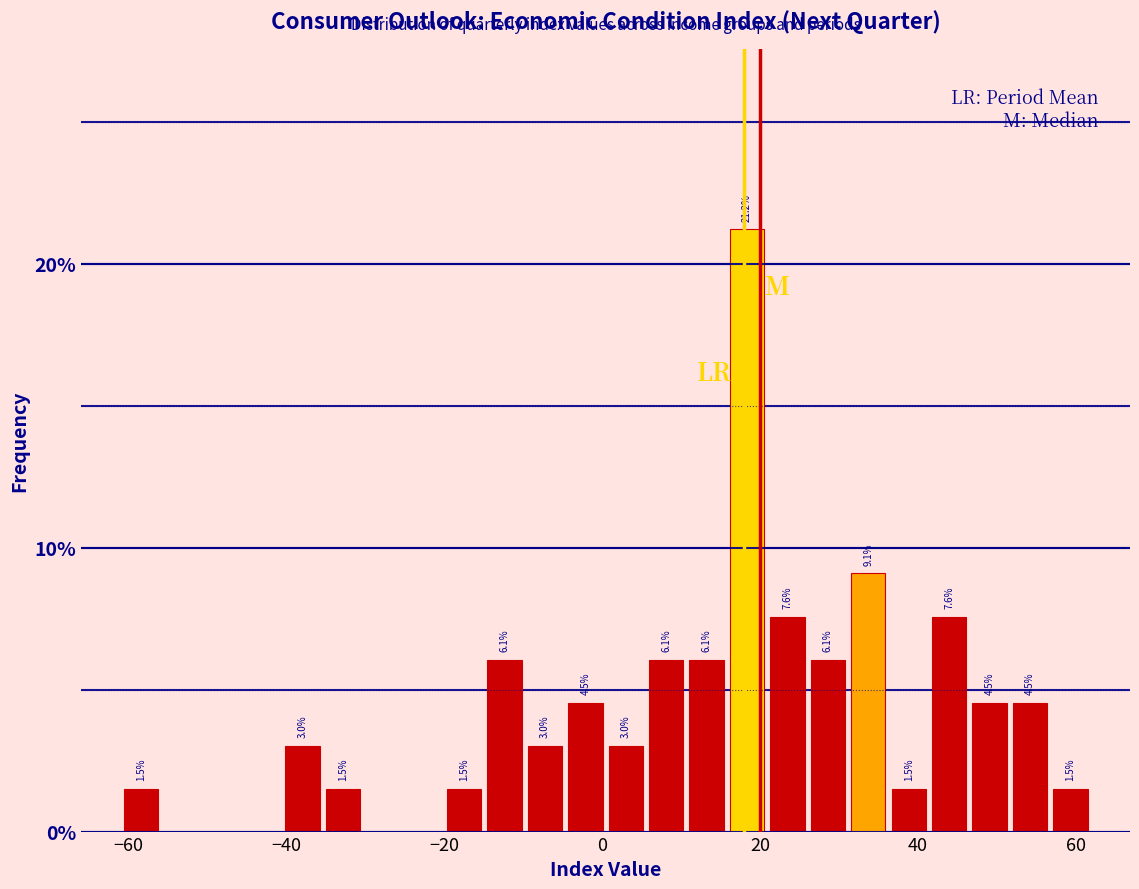

Around what value on the x-axis is the tallest bar? Give the approximate position of its centre, as read against the axis.

18